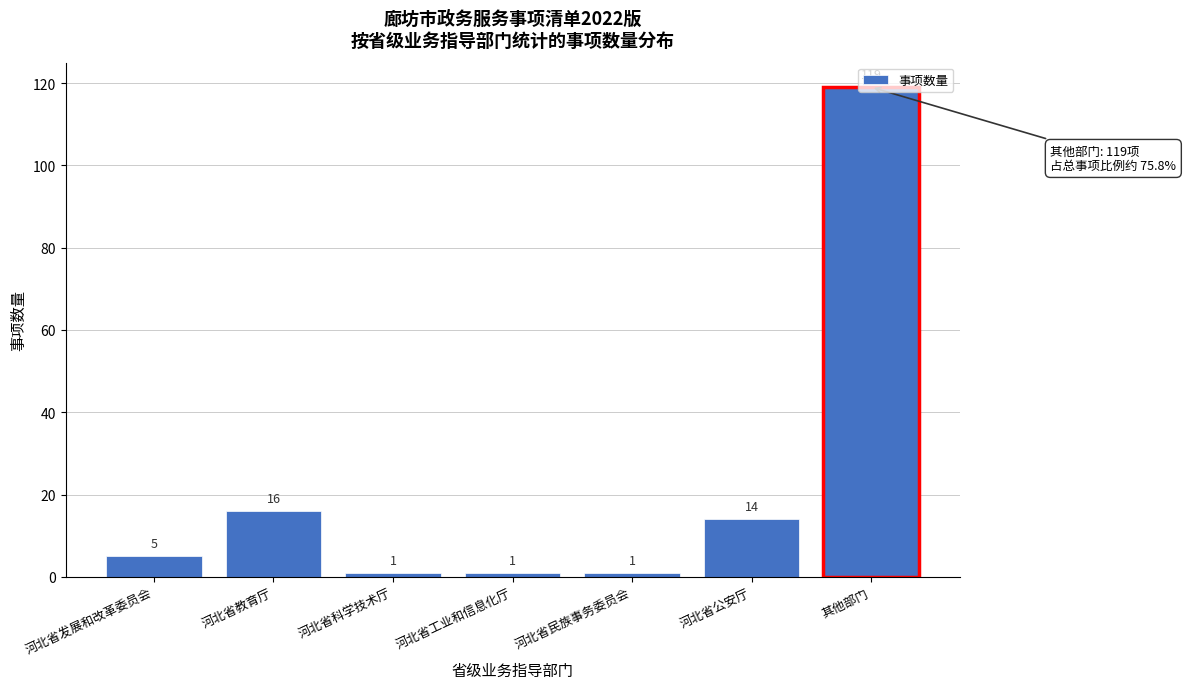

True or false: the data shows 16 at 河北省教育厅.

True